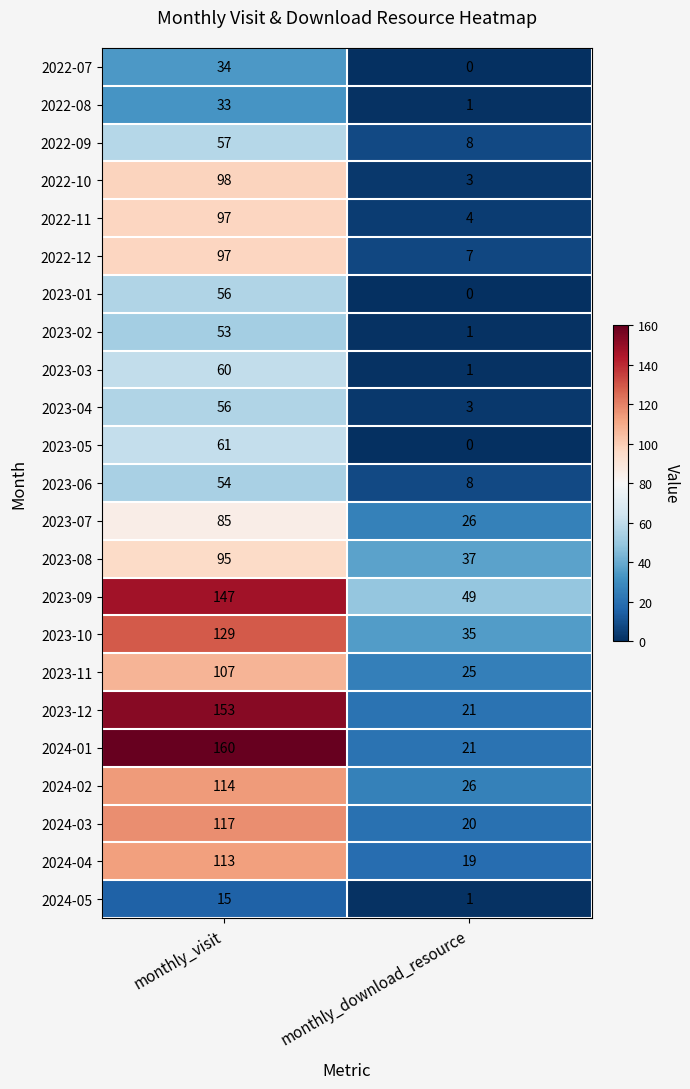

What is the difference between the 2022-10 values at monthly_download_resource and monthly_visit?

95